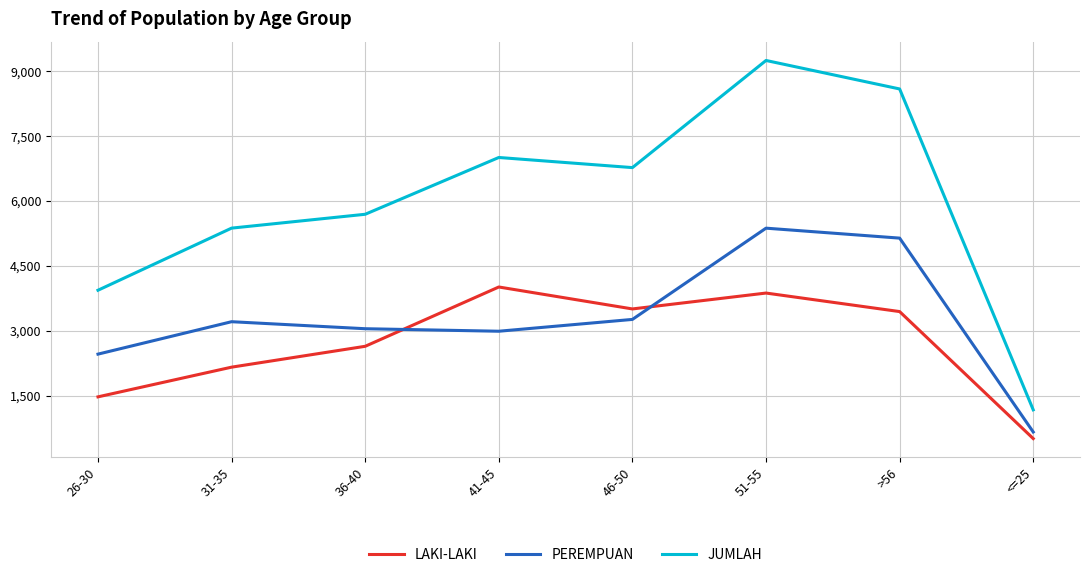

The value of JUMLAH at 41-45 is 12347. True or false?

False